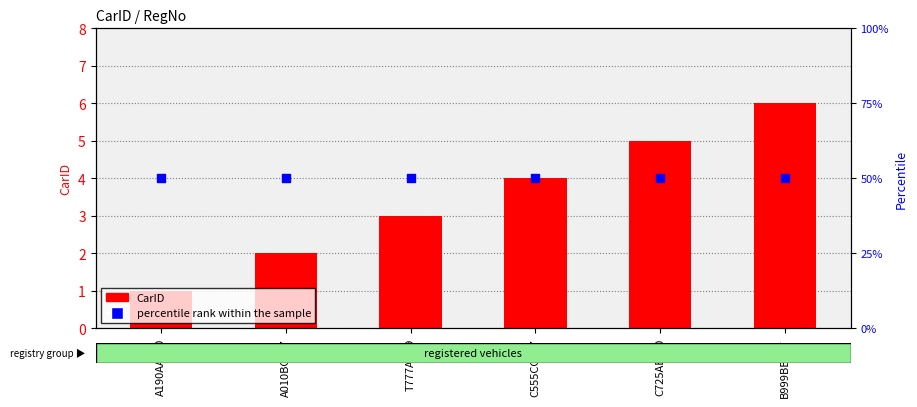

What are all the series names shown in the legend?

CarID, percentile rank within the sample